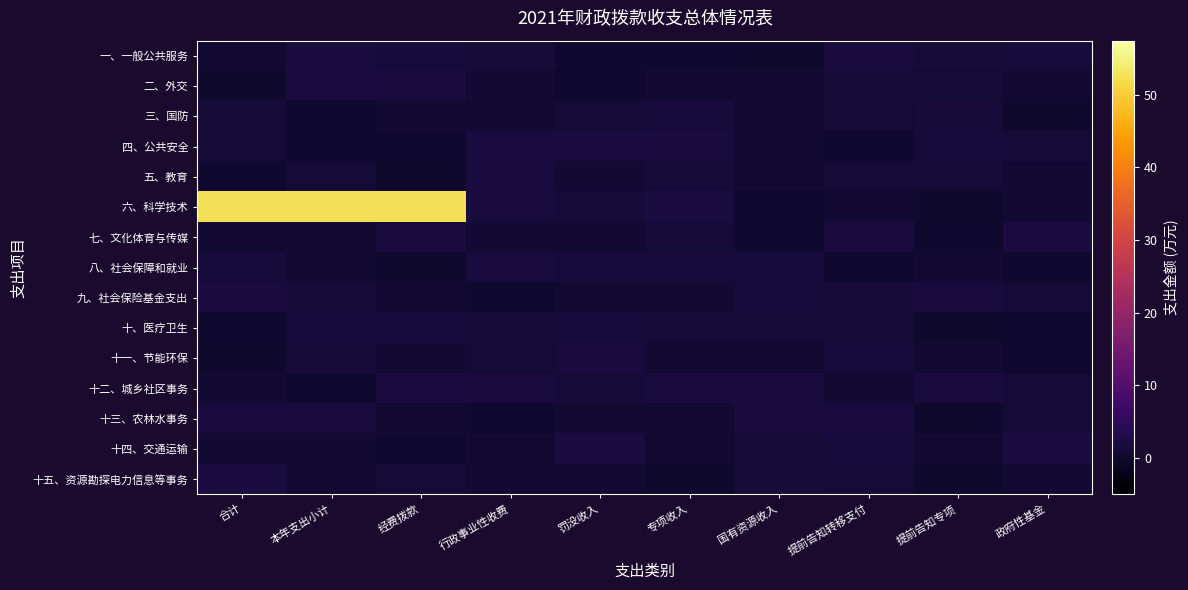

At which category is the sum across all series the highest?

本年支出小计